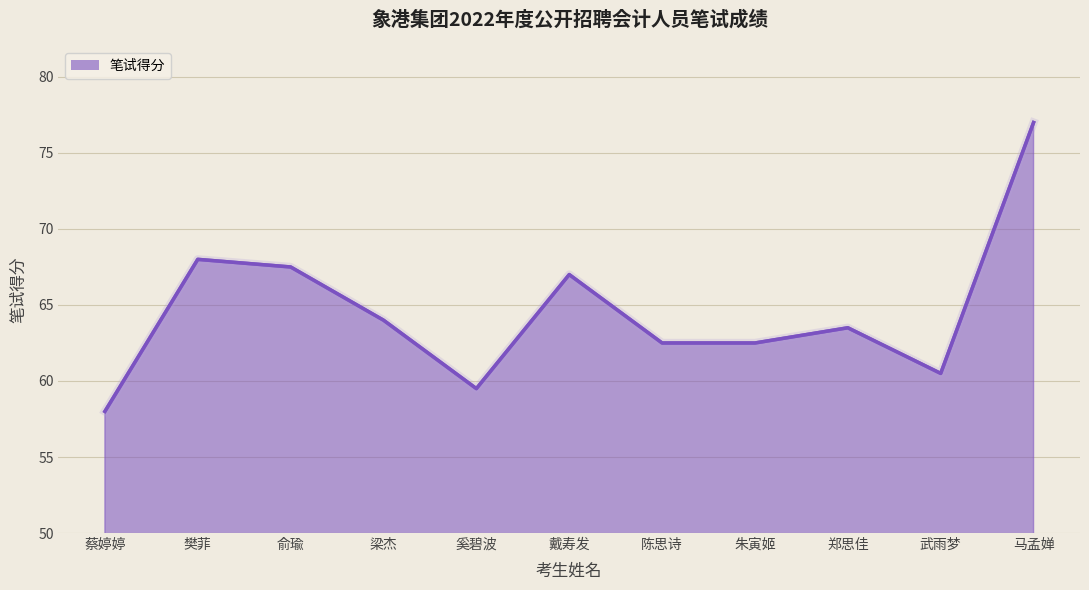

What is the ratio of the value at 武雨梦 to the value at 俞瑜?

0.9